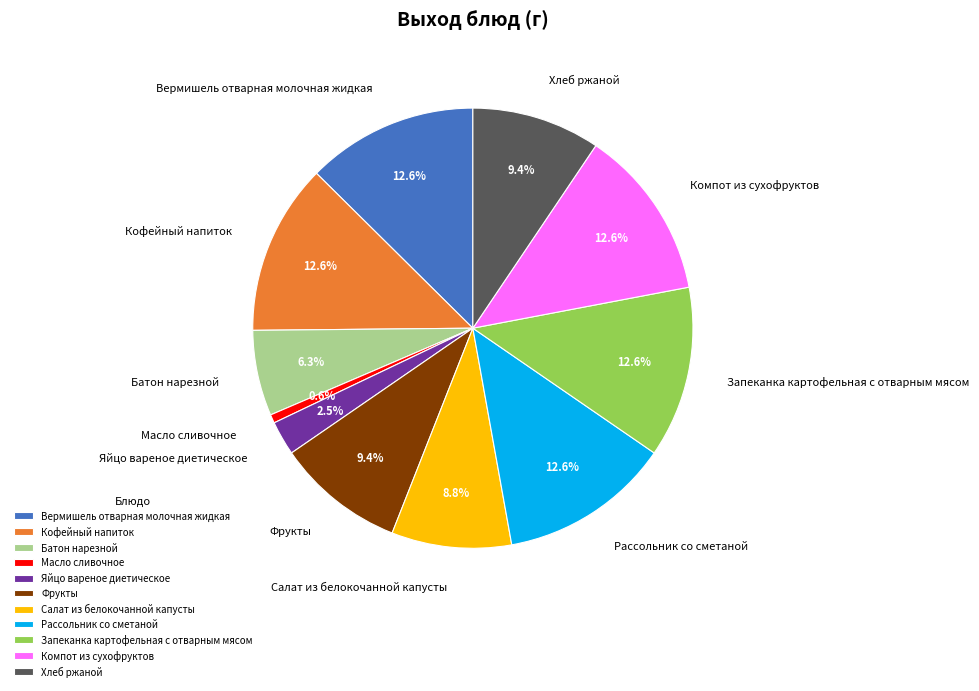

To the nearest percent, what is the average slice percentage?

9%